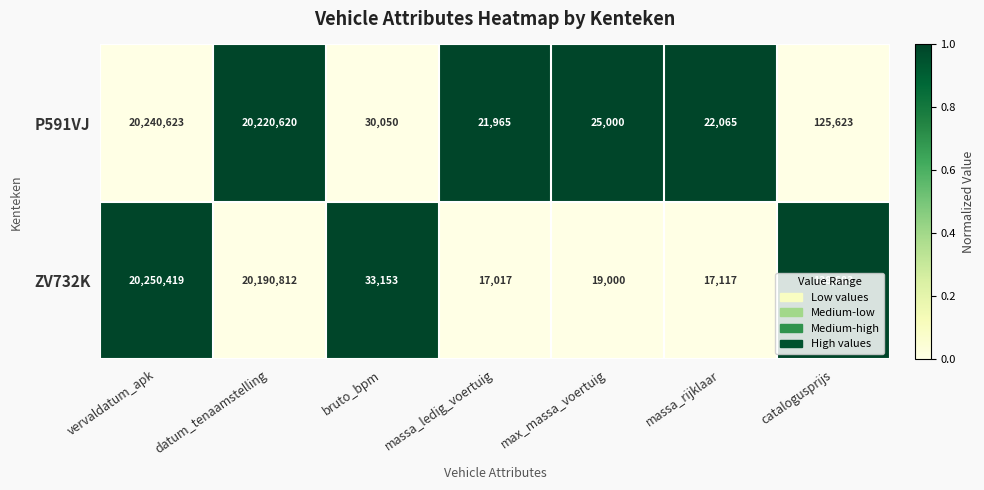

Which series has the largest range (max minus min)?

ZV732K